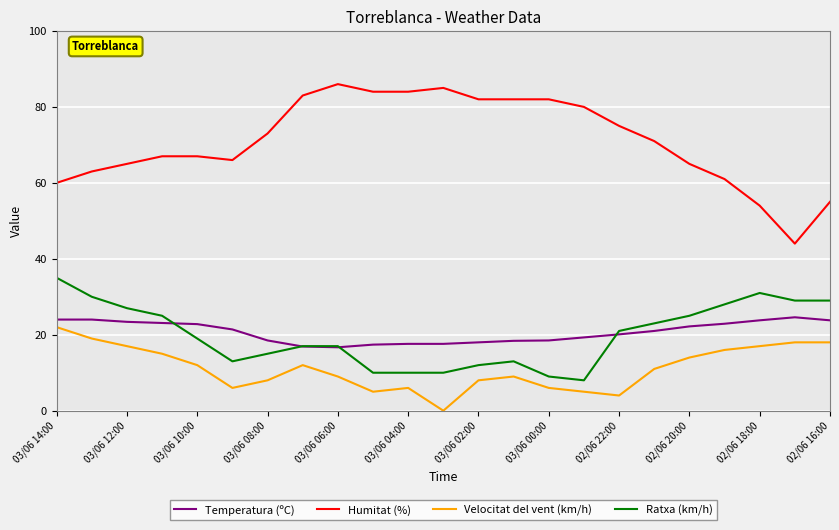

Which series has the largest total across all categories?

Humitat (%)